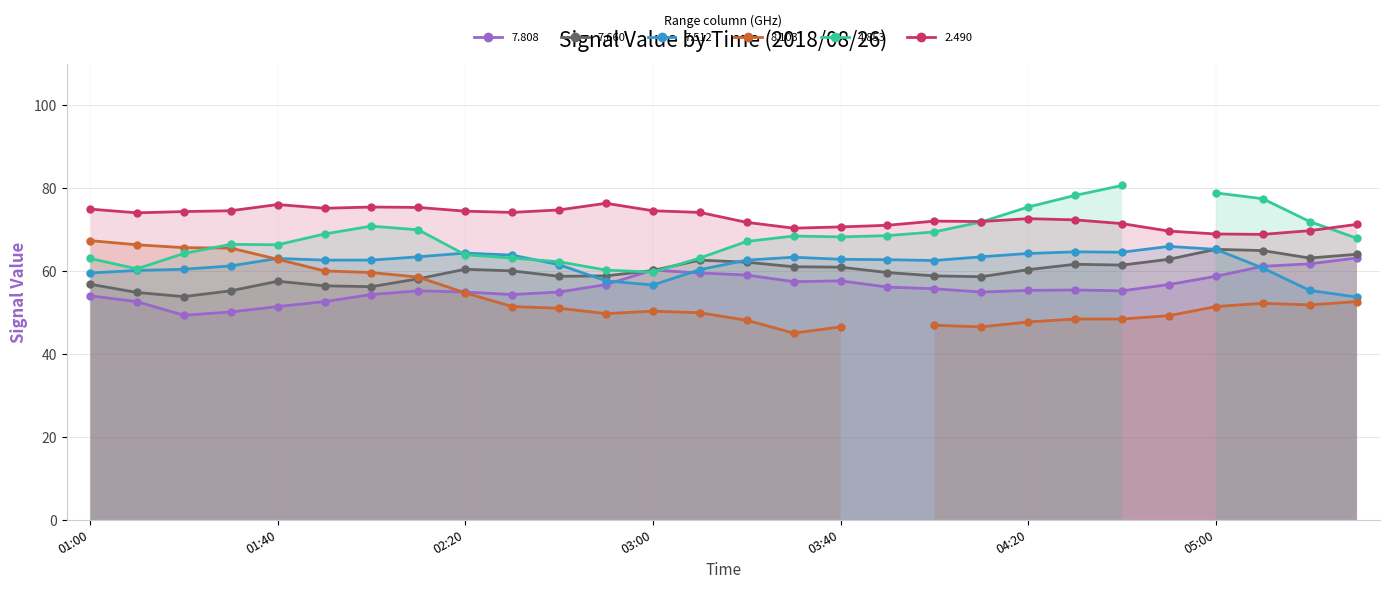

What is the maximum value for 7.808?

63.1